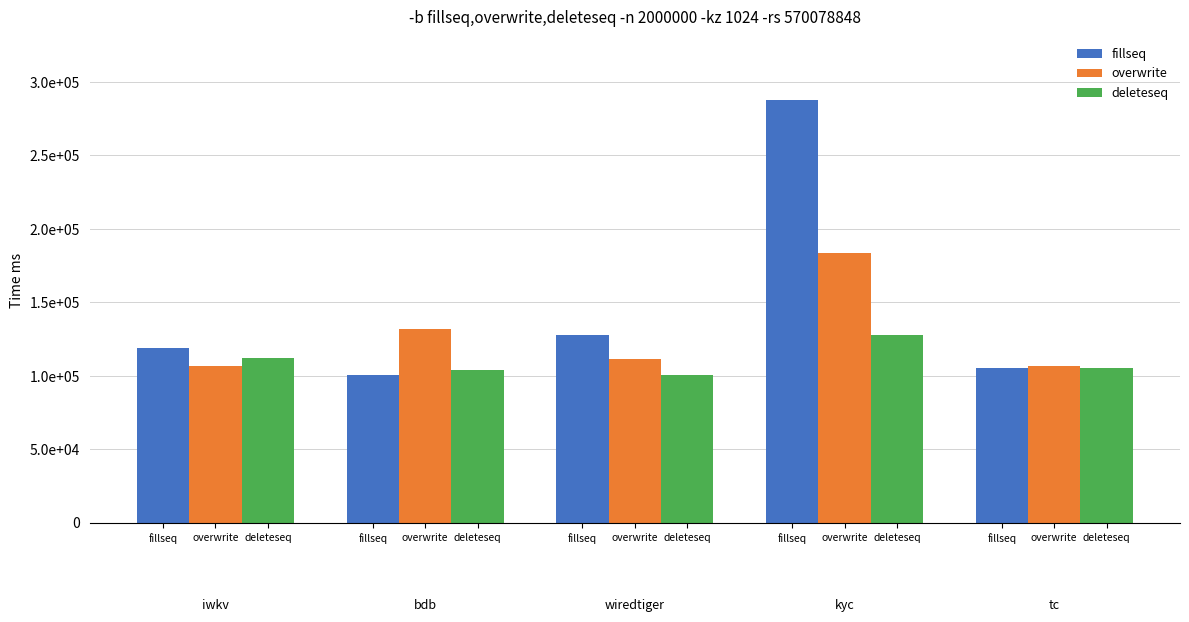

What are all the series names shown in the legend?

fillseq, overwrite, deleteseq